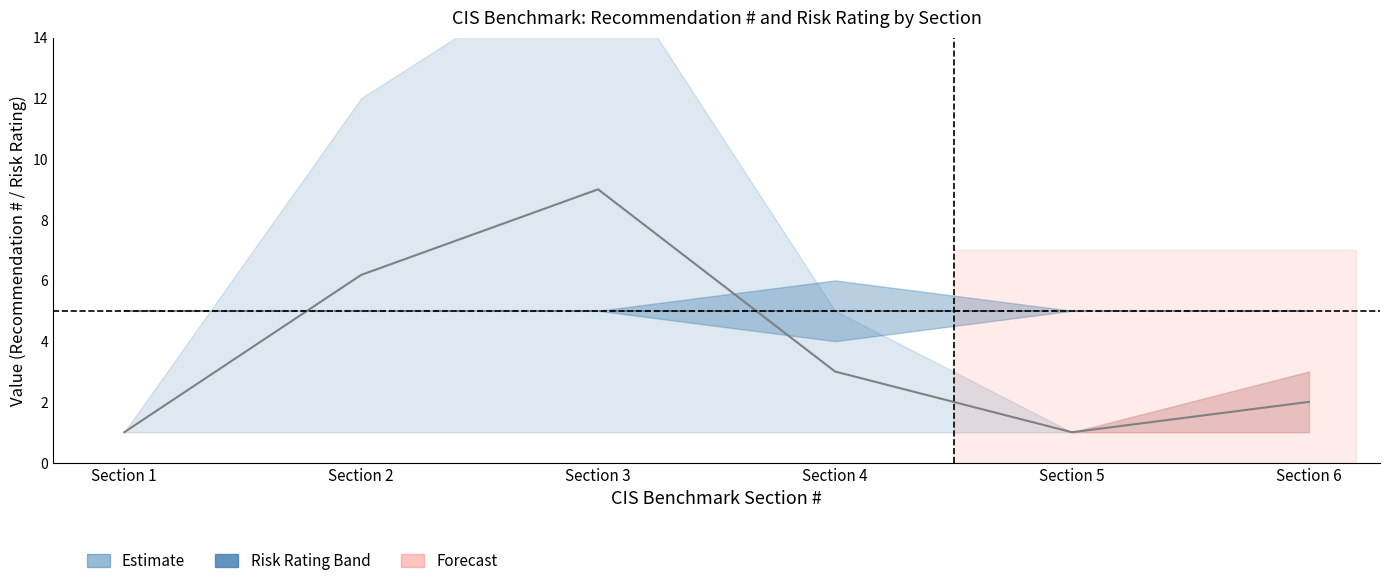

Rank the categories by Rec # Mean value from highest to lowest.

Section 3, Section 2, Section 4, Section 6, Section 1, Section 5